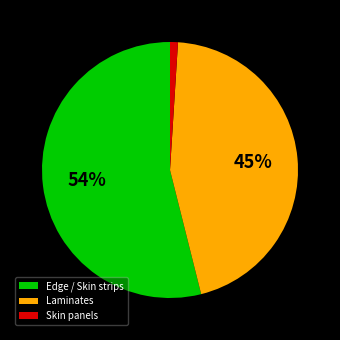

Which slice is the smallest?

Skin panels